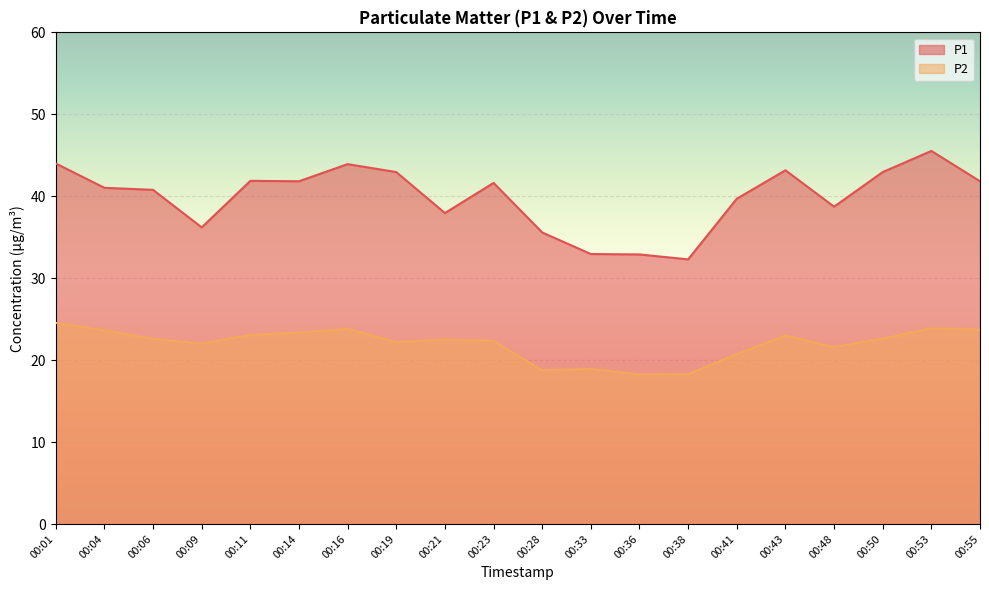

Reading right to left, extract all data points from this chart.

P1: 00:55=41.8	00:53=45.5	00:50=43.0	00:48=38.7	00:43=43.2	00:41=39.7	00:38=32.3	00:36=32.9	00:33=33.0	00:28=35.6	00:23=41.6	00:21=38.0	00:19=43.0	00:16=43.9	00:14=41.8	00:11=41.9	00:09=36.2	00:06=40.8	00:04=41.0	00:01=44.0
P2: 00:55=23.7	00:53=23.9	00:50=22.6	00:48=21.6	00:43=23.0	00:41=20.7	00:38=18.3	00:36=18.3	00:33=18.9	00:28=18.8	00:23=22.4	00:21=22.5	00:19=22.2	00:16=23.8	00:14=23.4	00:11=23.1	00:09=22.0	00:06=22.6	00:04=23.6	00:01=24.6